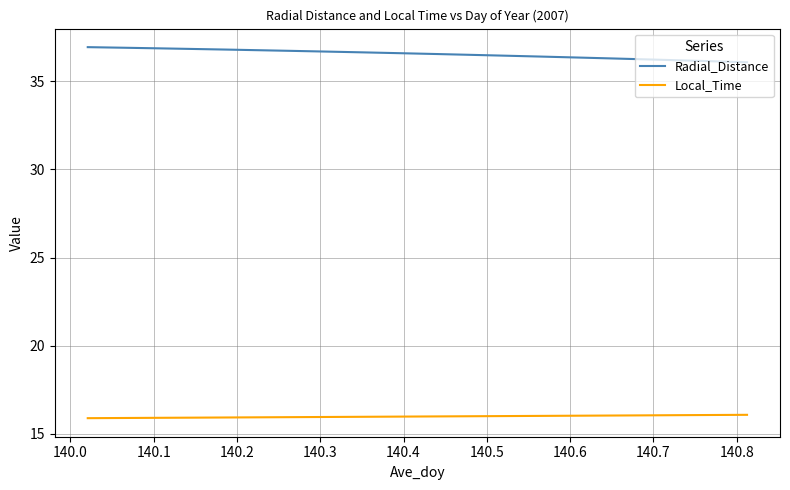

Which series has the largest total across all categories?

Radial_Distance